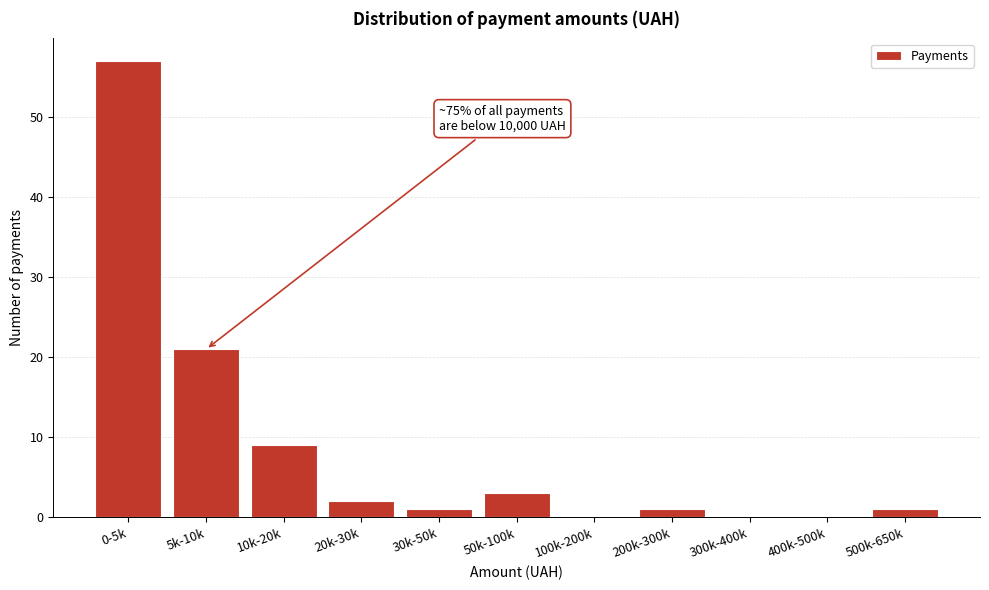

Reading left to right, what are all the values shown in this chart?

0-5k=57	5k-10k=21	10k-20k=9	20k-30k=2	30k-50k=1	50k-100k=3	100k-200k=0	200k-300k=1	300k-400k=0	400k-500k=0	500k-650k=1